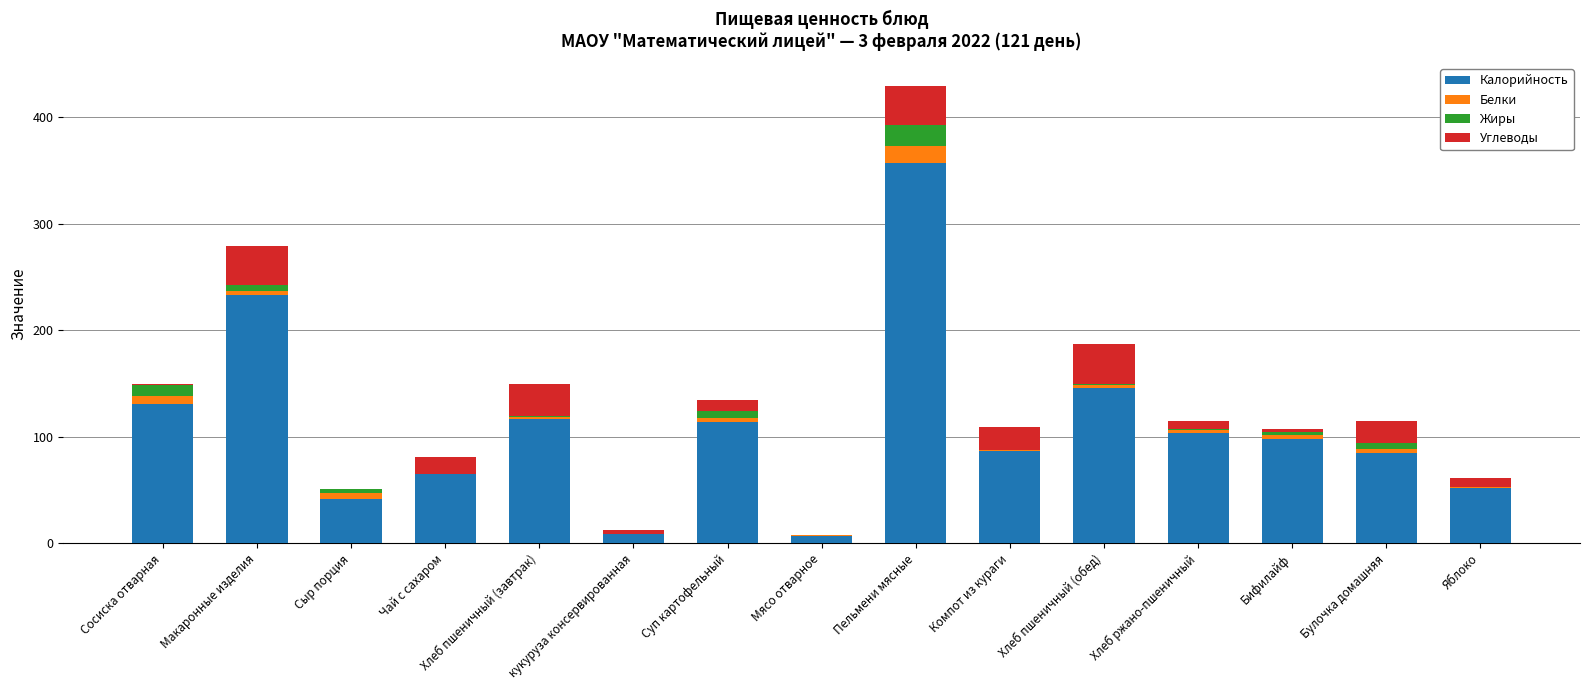

What is the total value across all series at Бифилайф?

107.7